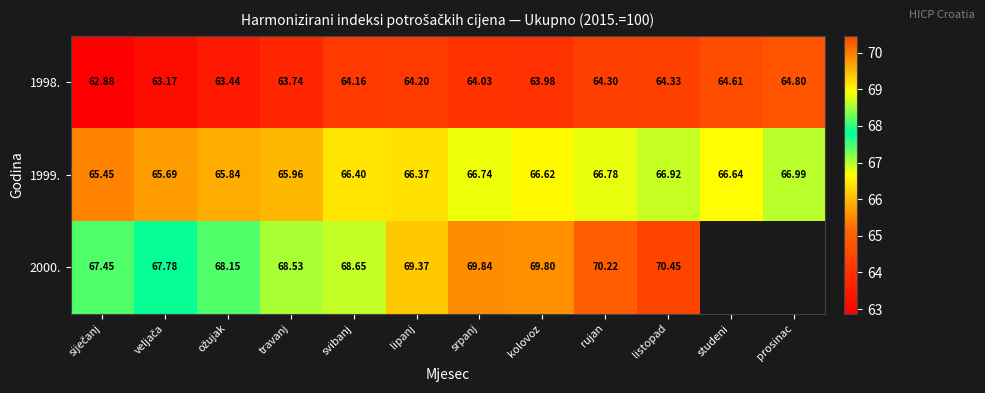

Is the value of 1998. at studeni greater than the value of 2000. at kolovoz?

No